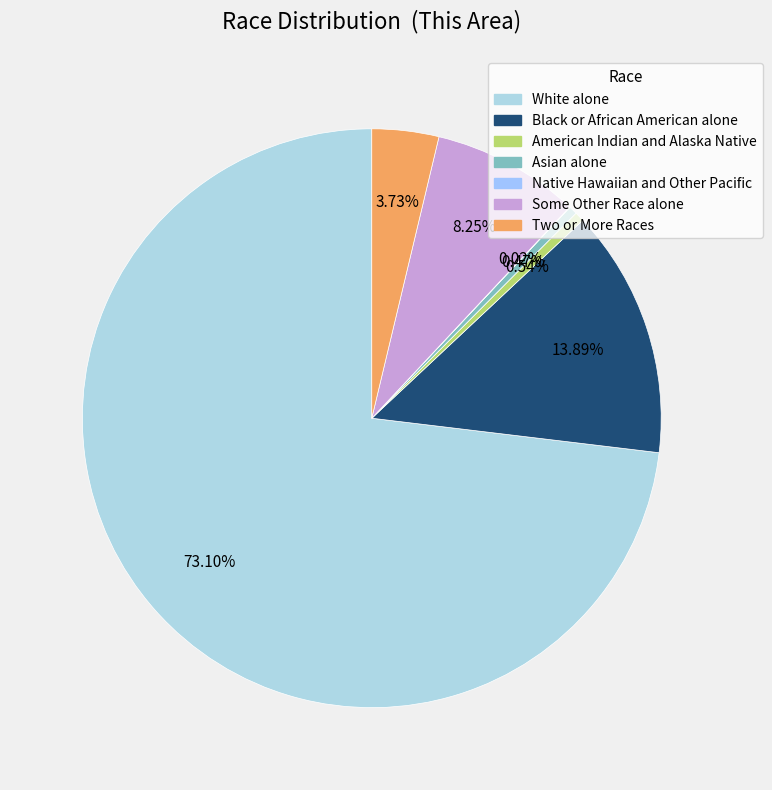

Rank the categories by value from lowest to highest.

Native Hawaiian and Other Pacific, Asian alone, American Indian and Alaska Native, Two or More Races, Some Other Race alone, Black or African American alone, White alone